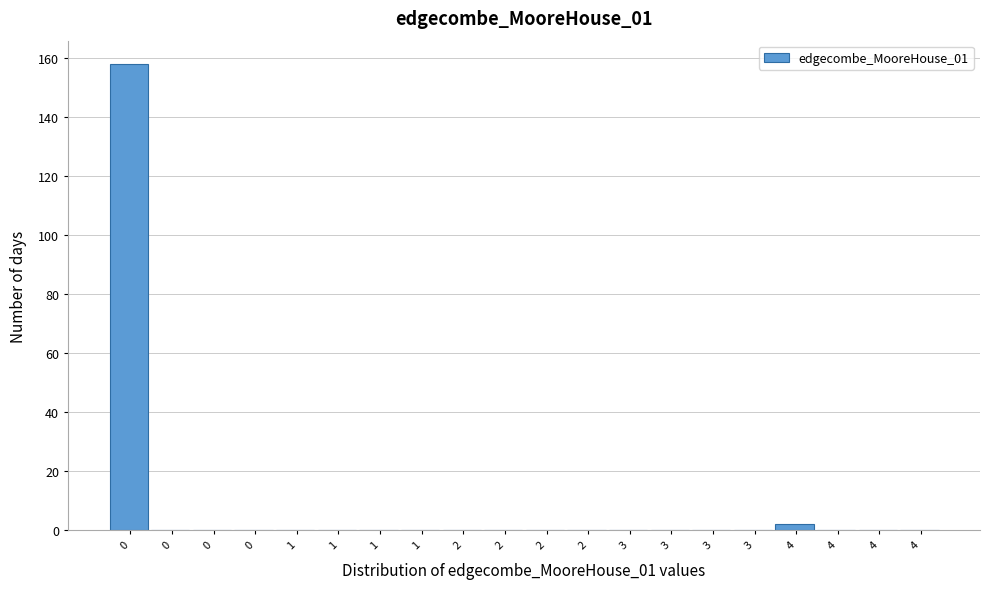

How many distinct data groups are displayed?

1